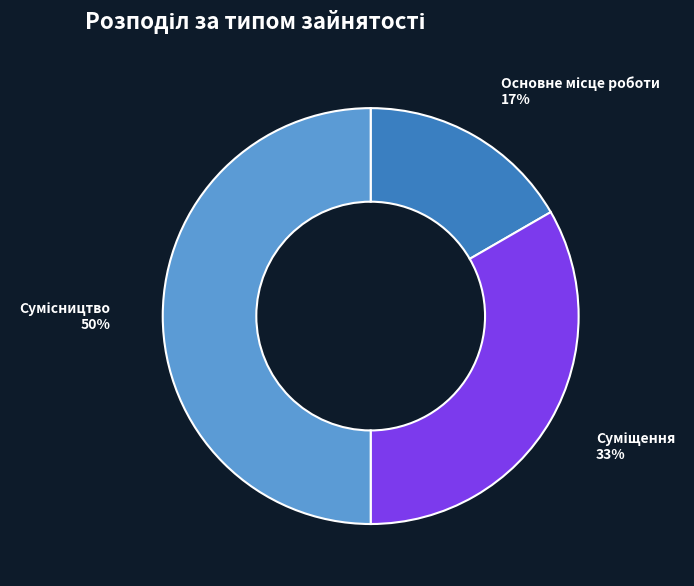

To the nearest percent, what is the average slice percentage?

33%